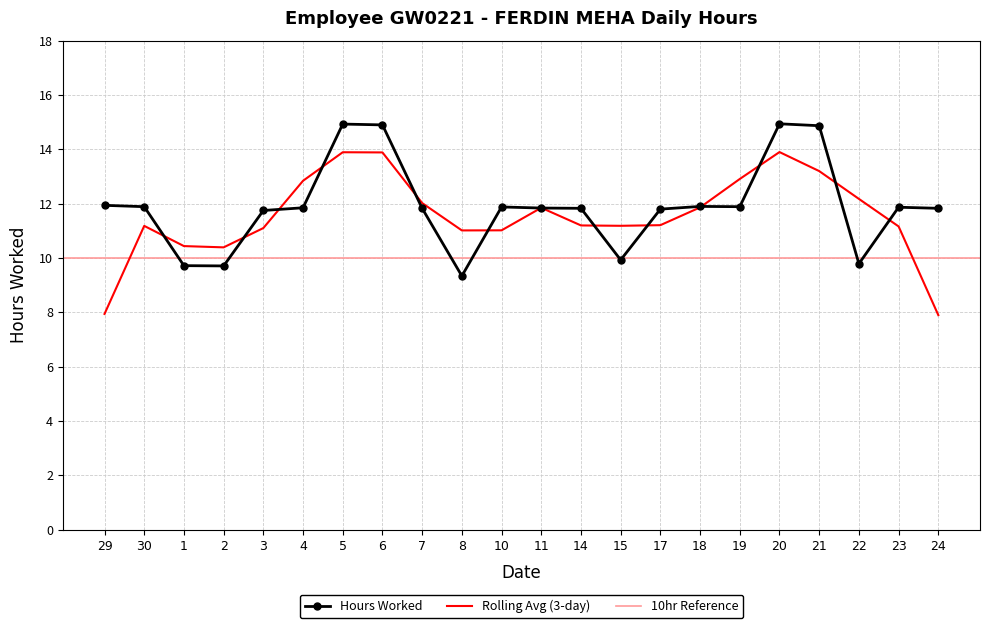

List the labels in order of value, smallest first.

8, 2, 1, 22, 15, 3, 17, 7, 14, 24, 11, 4, 23, 10, 30, 19, 18, 29, 21, 6, 5, 20